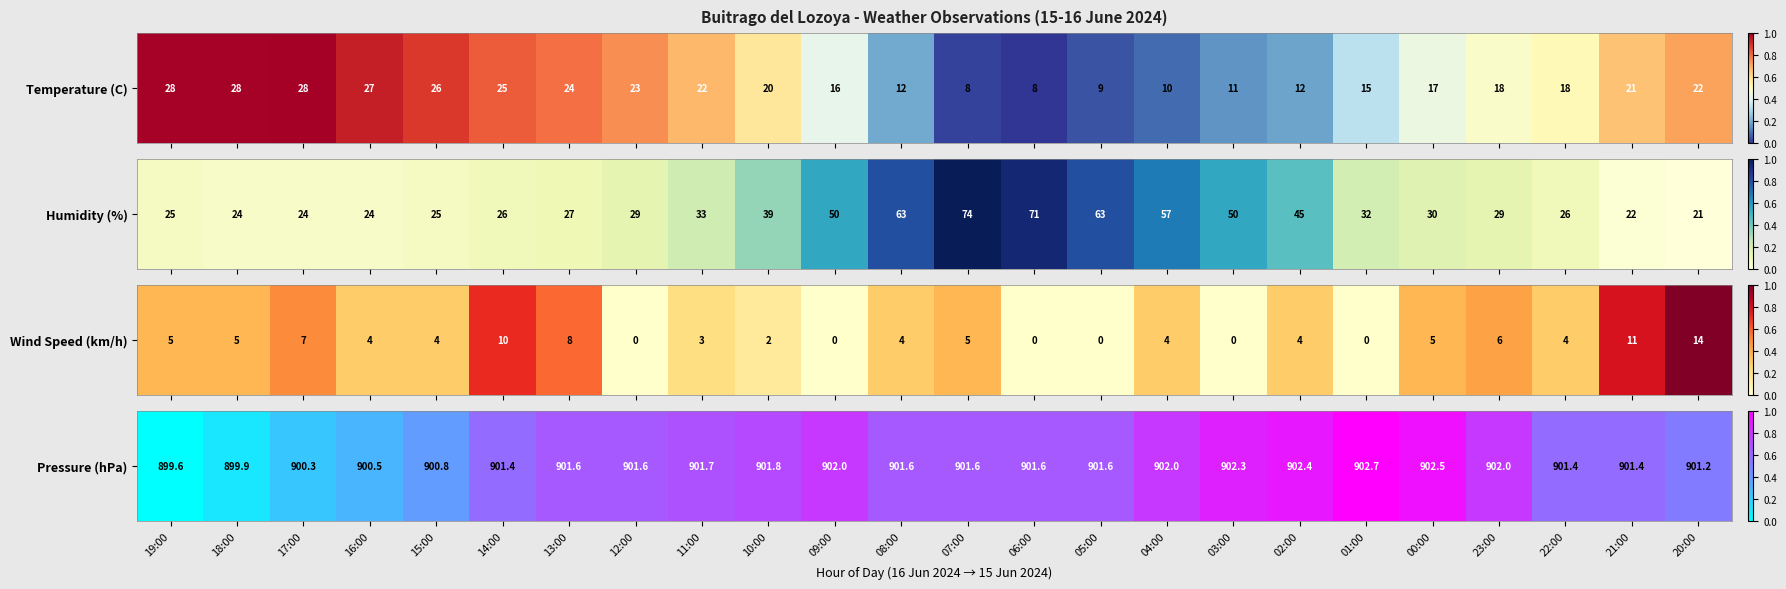

How many values exceed 0?

23